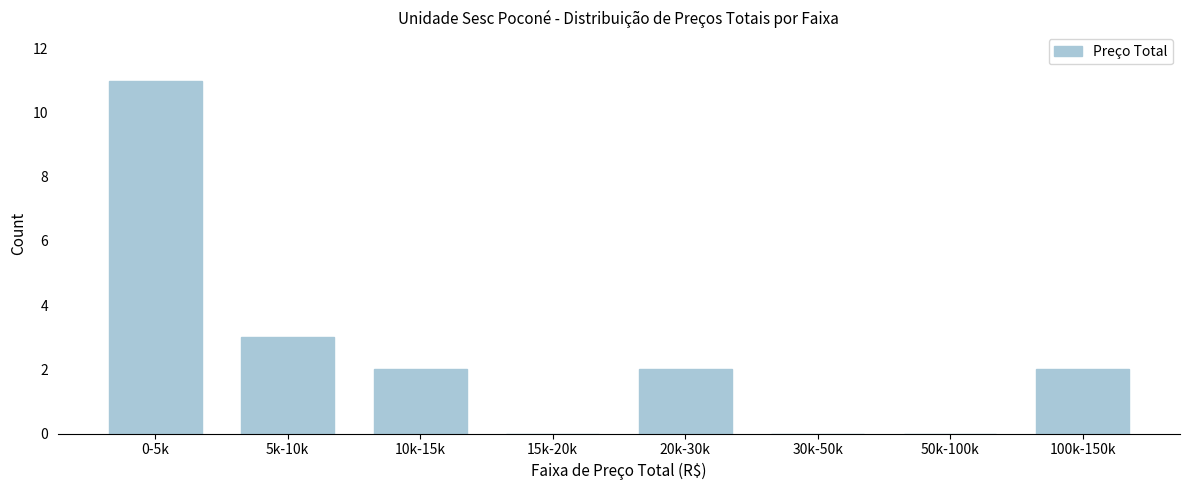

Reading left to right, what are all the values shown in this chart?

0-5k=11	5k-10k=3	10k-15k=2	15k-20k=0	20k-30k=2	30k-50k=0	50k-100k=0	100k-150k=2